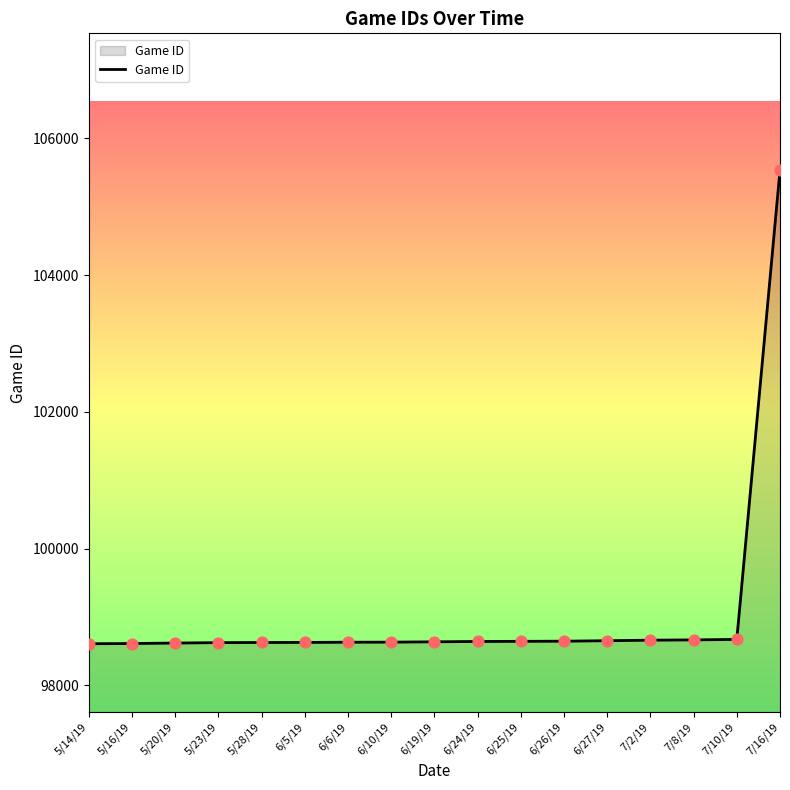

What is the change in value from 6/24/19 to 6/25/19?

+2